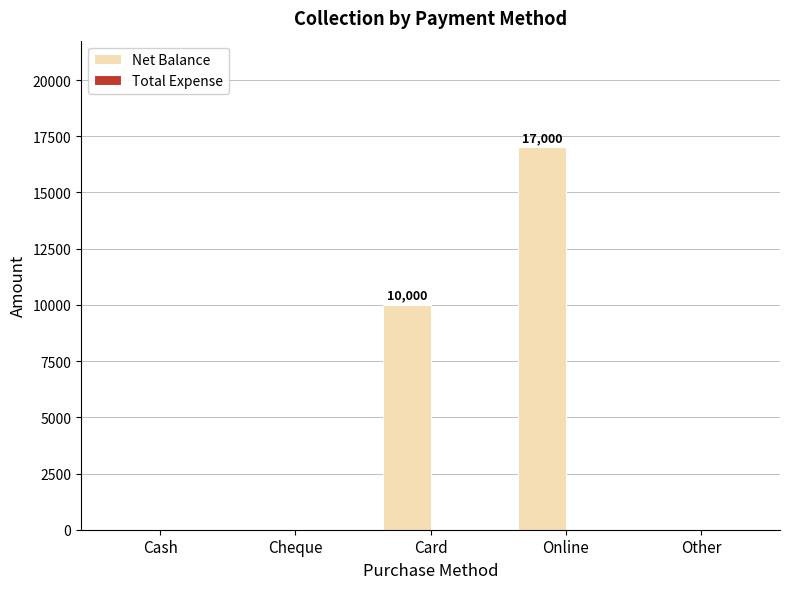

Count the number of data series in this chart.

1